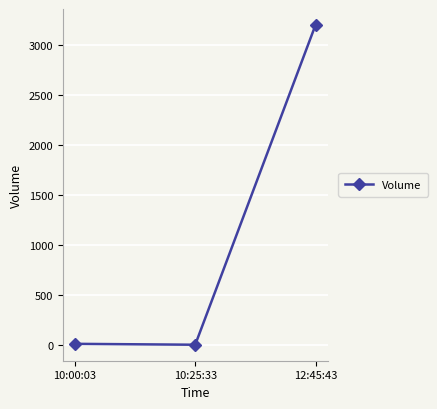

What is the approximate value at 12:45:43, to the nearest 50?

3200